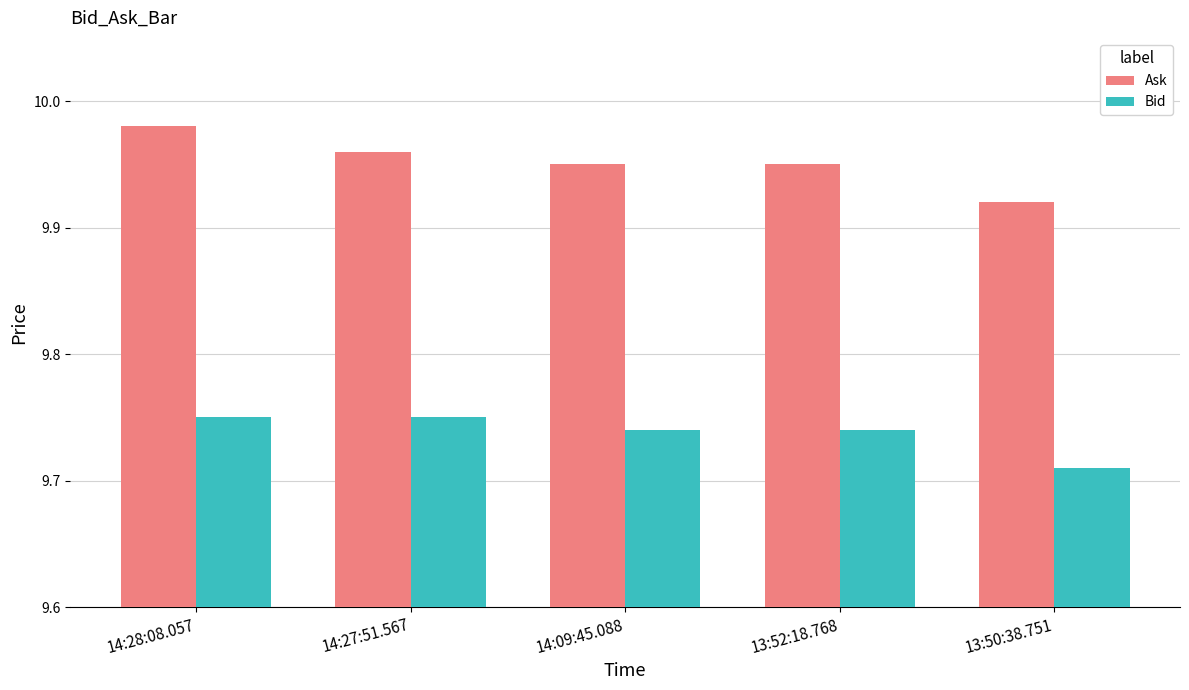

Rank the series at 14:27:51.567 from highest to lowest value.

Ask, Bid